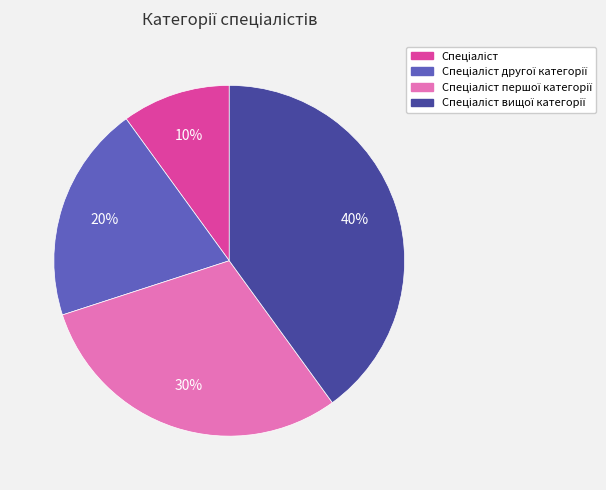

Does any single category account for the majority?

No